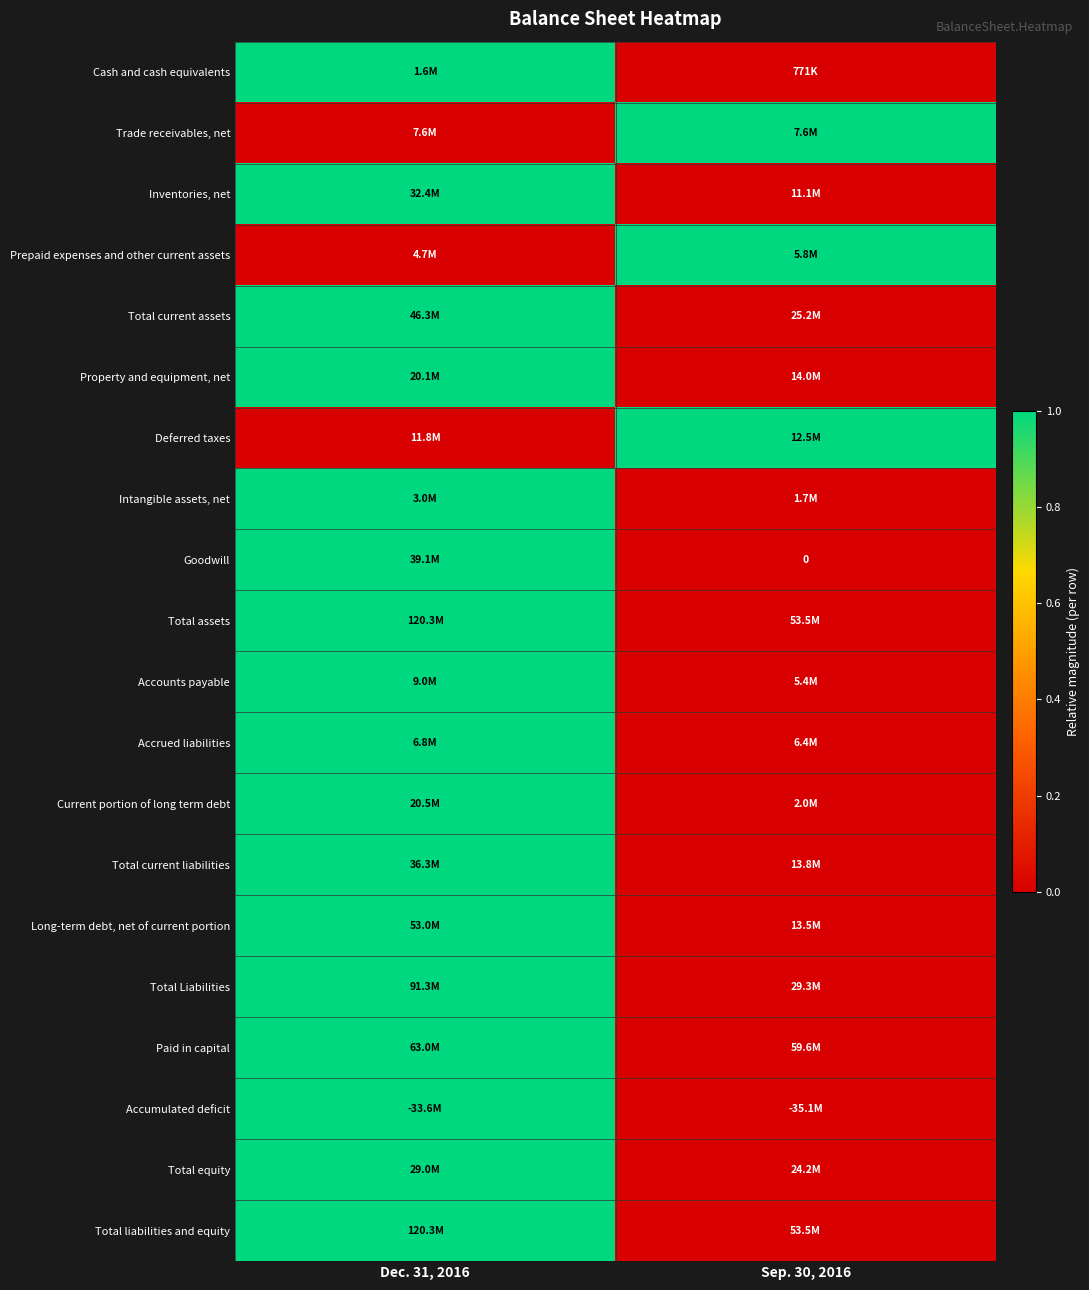

Which has a higher value, Dec. 31, 2016 or Sep. 30, 2016?

Dec. 31, 2016